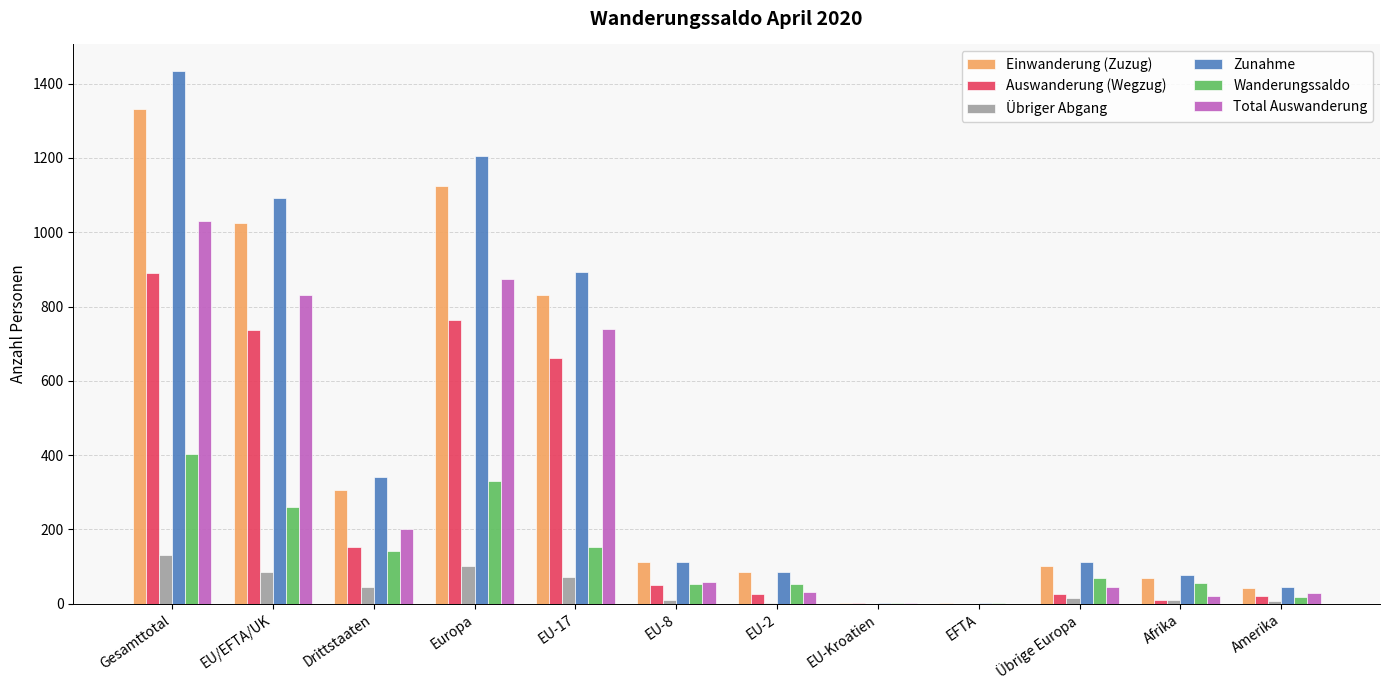

What is the highest value of the Total Auswanderung series?

1031